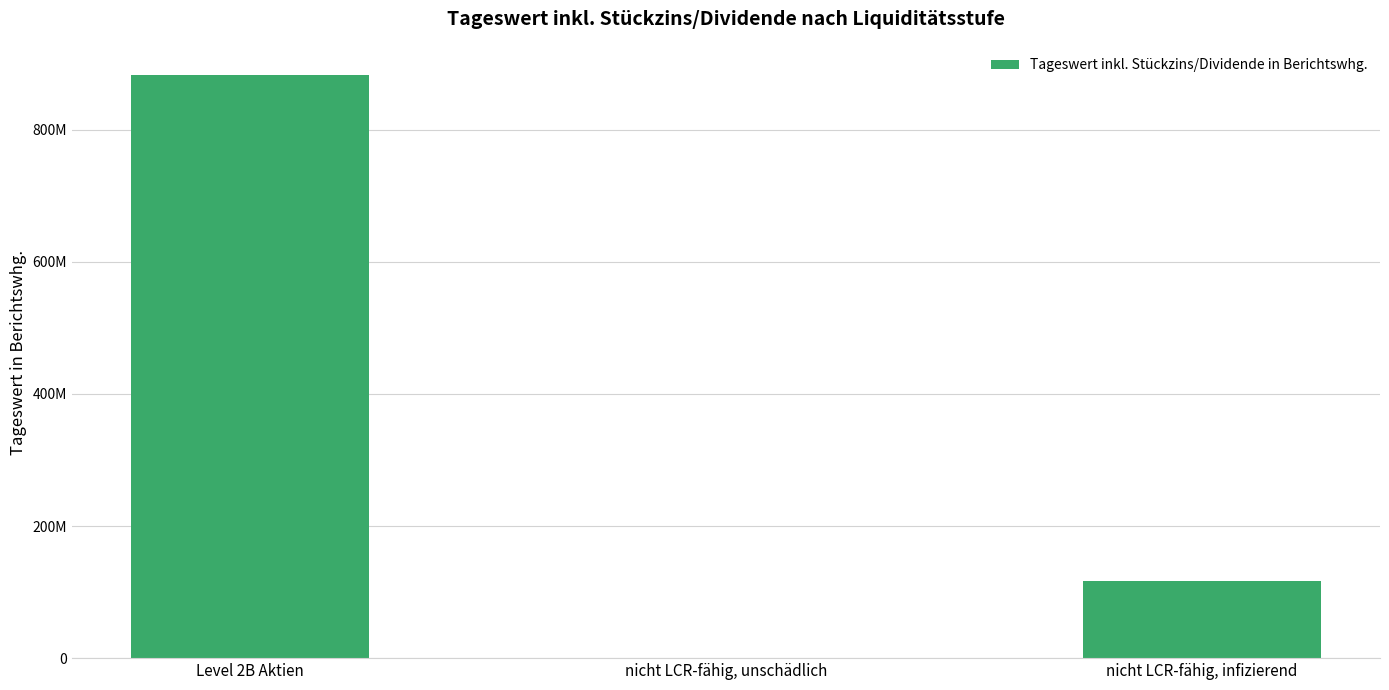

What is the value of the 3rd bar from the left?

116109503.5